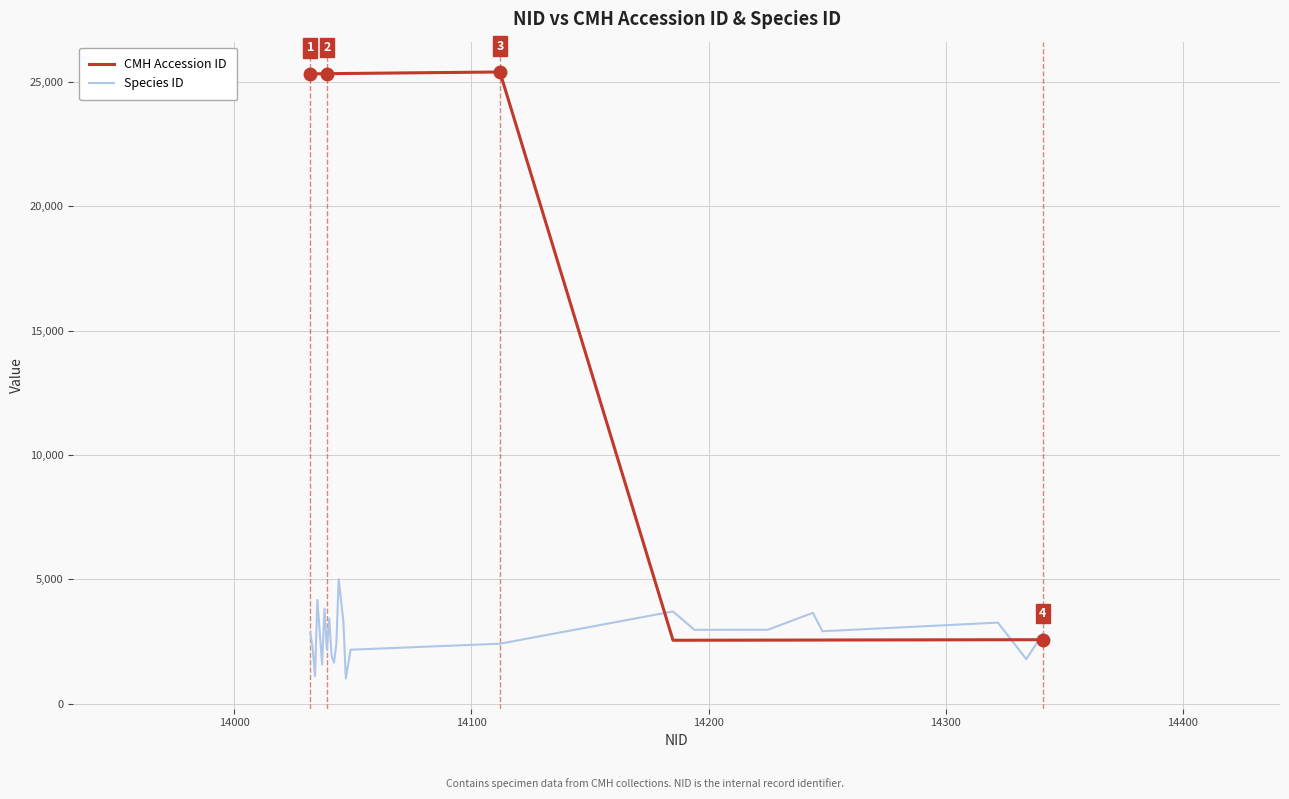

What is the lowest value of the Species ID series?

1020